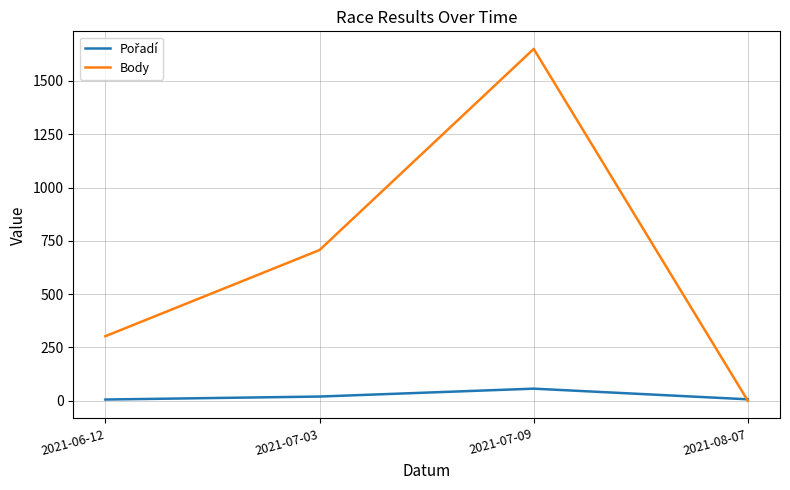

What is the total value across all series at 2021-08-07?

7